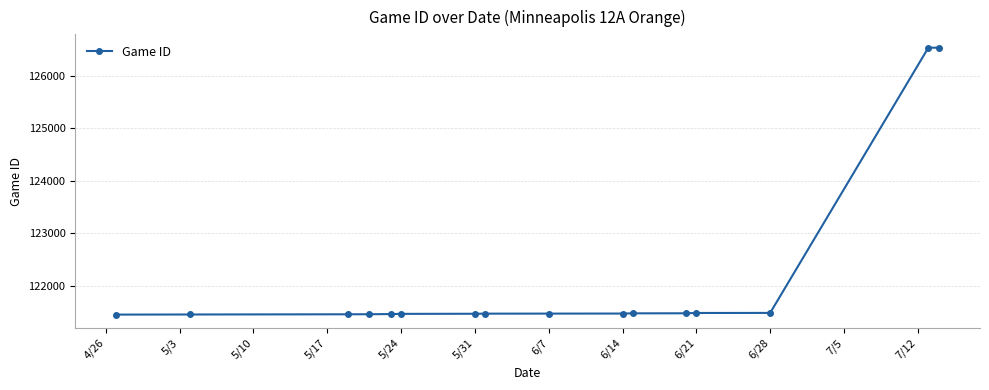

What is the value of the 15th point from the left?

126538